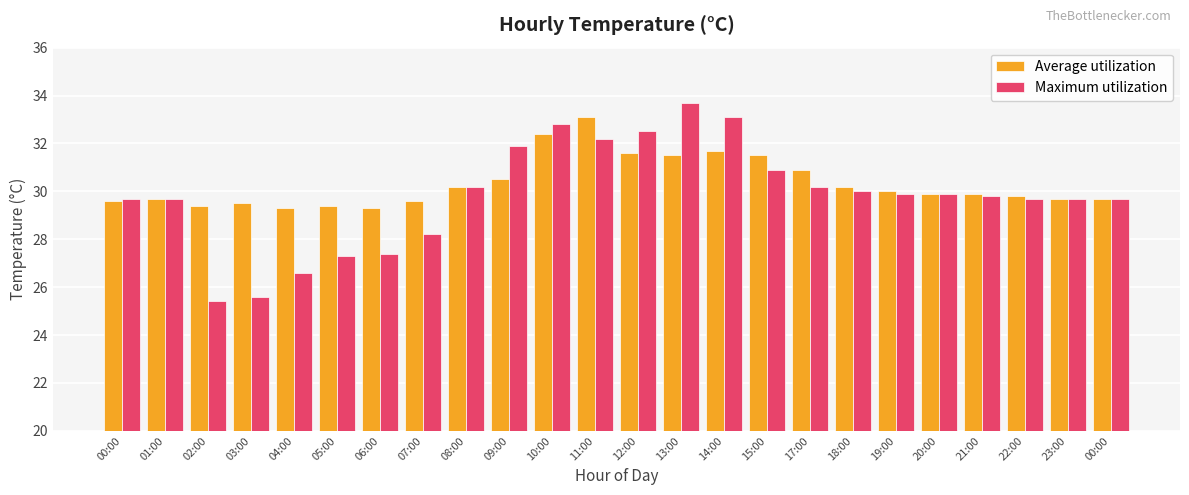

What is the smallest value displayed?

25.4